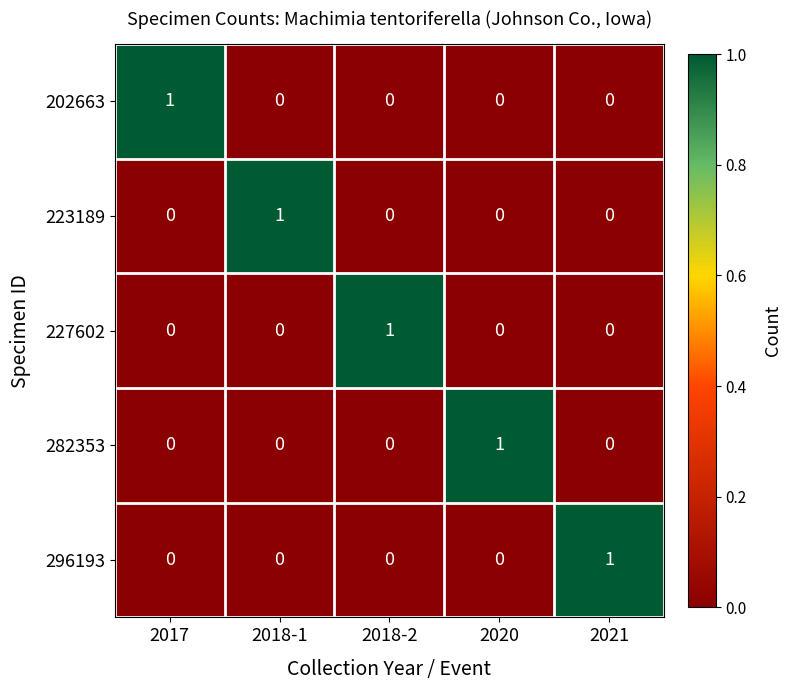

The value of 296193 at 2018-2 is 0. True or false?

True